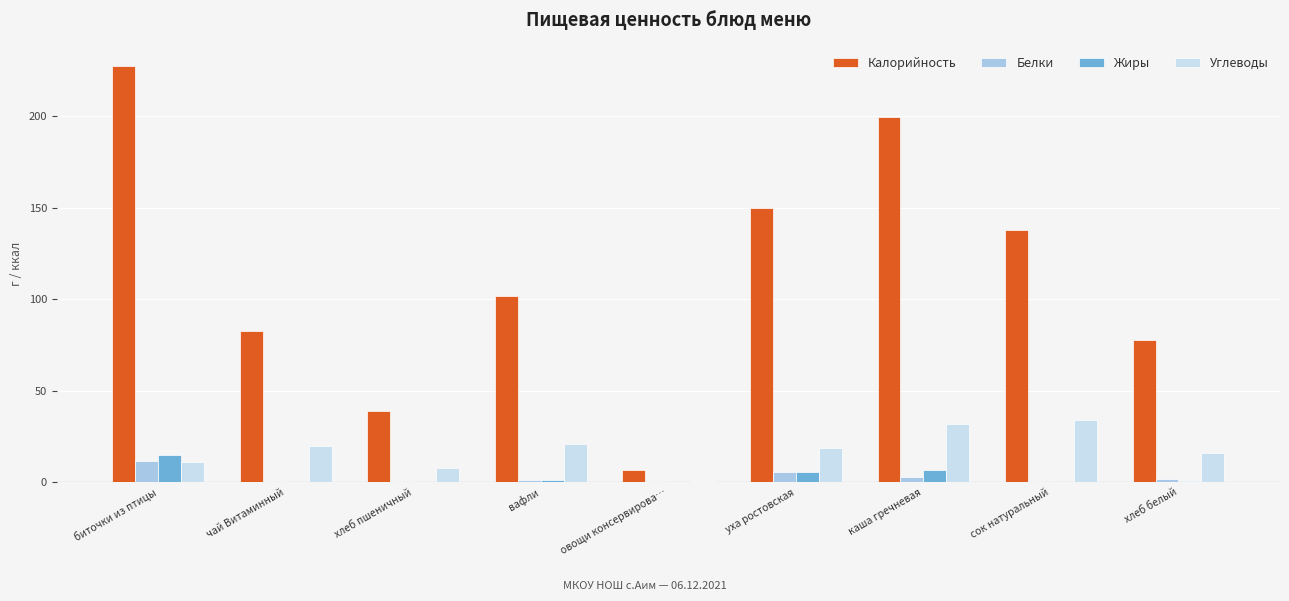

What are all the series names shown in the legend?

Калорийность, Белки, Жиры, Углеводы